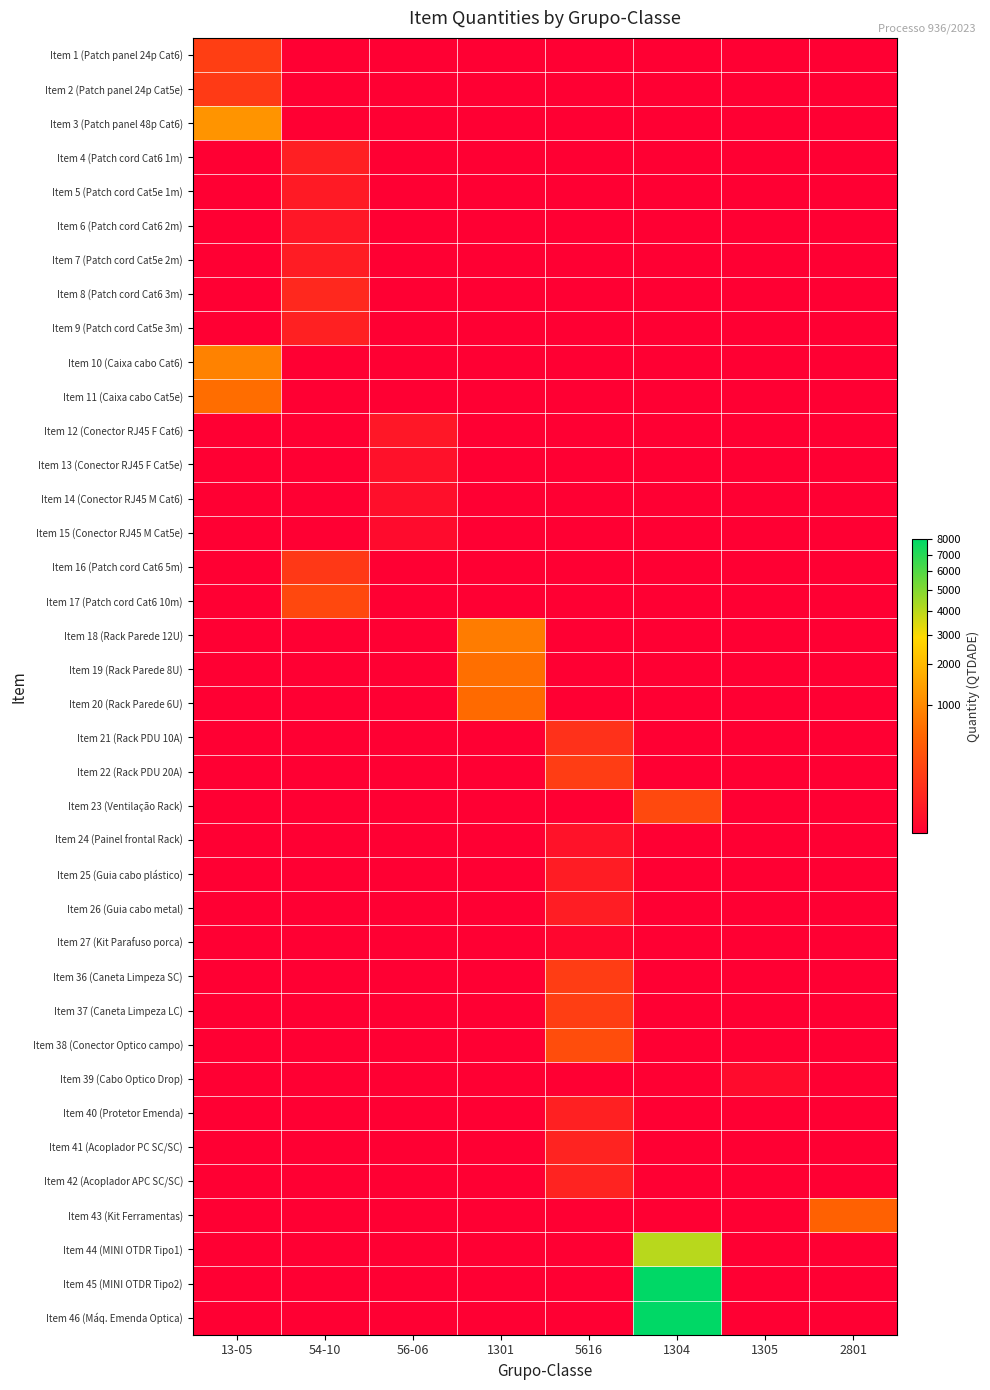

Reading right to left, extract all data points from this chart.

Item 1 (Patch panel 24p Cat6): 2801=0.0	1305=0.0	1304=0.0	5616=0.0	1301=0.0	56-06=0.0	54-10=0.0	13-05=154.0
Item 2 (Patch panel 24p Cat5e): 2801=0.0	1305=0.0	1304=0.0	5616=0.0	1301=0.0	56-06=0.0	54-10=0.0	13-05=130.2
Item 3 (Patch panel 48p Cat6): 2801=0.0	1305=0.0	1304=0.0	5616=0.0	1301=0.0	56-06=0.0	54-10=0.0	13-05=1200.0
Item 4 (Patch cord Cat6 1m): 2801=0.0	1305=0.0	1304=0.0	5616=0.0	1301=0.0	56-06=0.0	54-10=27.0	13-05=0.0
Item 5 (Patch cord Cat5e 1m): 2801=0.0	1305=0.0	1304=0.0	5616=0.0	1301=0.0	56-06=0.0	54-10=17.6	13-05=0.0
Item 6 (Patch cord Cat6 2m): 2801=0.0	1305=0.0	1304=0.0	5616=0.0	1301=0.0	56-06=0.0	54-10=14.0	13-05=0.0
Item 7 (Patch cord Cat5e 2m): 2801=0.0	1305=0.0	1304=0.0	5616=0.0	1301=0.0	56-06=0.0	54-10=22.0	13-05=0.0
Item 8 (Patch cord Cat6 3m): 2801=0.0	1305=0.0	1304=0.0	5616=0.0	1301=0.0	56-06=0.0	54-10=51.0	13-05=0.0
Item 9 (Patch cord Cat5e 3m): 2801=0.0	1305=0.0	1304=0.0	5616=0.0	1301=0.0	56-06=0.0	54-10=30.5	13-05=0.0
Item 10 (Caixa cabo Cat6): 2801=0.0	1305=0.0	1304=0.0	5616=0.0	1301=0.0	56-06=0.0	54-10=0.0	13-05=900.0
Item 11 (Caixa cabo Cat5e): 2801=0.0	1305=0.0	1304=0.0	5616=0.0	1301=0.0	56-06=0.0	54-10=0.0	13-05=602.0
Item 12 (Conector RJ45 F Cat6): 2801=0.0	1305=0.0	1304=0.0	5616=0.0	1301=0.0	56-06=13.0	54-10=0.0	13-05=0.0
Item 13 (Conector RJ45 F Cat5e): 2801=0.0	1305=0.0	1304=0.0	5616=0.0	1301=0.0	56-06=7.0	54-10=0.0	13-05=0.0
Item 14 (Conector RJ45 M Cat6): 2801=0.0	1305=0.0	1304=0.0	5616=0.0	1301=0.0	56-06=5.0	54-10=0.0	13-05=0.0
Item 15 (Conector RJ45 M Cat5e): 2801=0.0	1305=0.0	1304=0.0	5616=0.0	1301=0.0	56-06=2.2	54-10=0.0	13-05=0.0
Item 16 (Patch cord Cat6 5m): 2801=0.0	1305=0.0	1304=0.0	5616=0.0	1301=0.0	56-06=0.0	54-10=121.0	13-05=0.0
Item 17 (Patch cord Cat6 10m): 2801=0.0	1305=0.0	1304=0.0	5616=0.0	1301=0.0	56-06=0.0	54-10=220.0	13-05=0.0
Item 18 (Rack Parede 12U): 2801=0.0	1305=0.0	1304=0.0	5616=0.0	1301=801.7	56-06=0.0	54-10=0.0	13-05=0.0
Item 19 (Rack Parede 8U): 2801=0.0	1305=0.0	1304=0.0	5616=0.0	1301=632.9	56-06=0.0	54-10=0.0	13-05=0.0
Item 20 (Rack Parede 6U): 2801=0.0	1305=0.0	1304=0.0	5616=0.0	1301=564.9	56-06=0.0	54-10=0.0	13-05=0.0
Item 21 (Rack PDU 10A): 2801=0.0	1305=0.0	1304=0.0	5616=83.1	1301=0.0	56-06=0.0	54-10=0.0	13-05=0.0
Item 22 (Rack PDU 20A): 2801=0.0	1305=0.0	1304=0.0	5616=144.8	1301=0.0	56-06=0.0	54-10=0.0	13-05=0.0
Item 23 (Ventilação Rack): 2801=0.0	1305=0.0	1304=226.8	5616=0.0	1301=0.0	56-06=0.0	54-10=0.0	13-05=0.0
Item 24 (Painel frontal Rack): 2801=0.0	1305=0.0	1304=0.0	5616=7.4	1301=0.0	56-06=0.0	54-10=0.0	13-05=0.0
Item 25 (Guia cabo plástico): 2801=0.0	1305=0.0	1304=0.0	5616=22.2	1301=0.0	56-06=0.0	54-10=0.0	13-05=0.0
Item 26 (Guia cabo metal): 2801=0.0	1305=0.0	1304=0.0	5616=24.3	1301=0.0	56-06=0.0	54-10=0.0	13-05=0.0
Item 27 (Kit Parafuso porca): 2801=0.0	1305=0.0	1304=0.0	5616=0.7	1301=0.0	56-06=0.0	54-10=0.0	13-05=0.0
Item 36 (Caneta Limpeza SC): 2801=0.0	1305=0.0	1304=0.0	5616=142.0	1301=0.0	56-06=0.0	54-10=0.0	13-05=0.0
Item 37 (Caneta Limpeza LC): 2801=0.0	1305=0.0	1304=0.0	5616=153.0	1301=0.0	56-06=0.0	54-10=0.0	13-05=0.0
Item 38 (Conector Optico campo): 2801=0.0	1305=0.0	1304=0.0	5616=260.0	1301=0.0	56-06=0.0	54-10=0.0	13-05=0.0
Item 39 (Cabo Optico Drop): 2801=0.0	1305=2.5	1304=0.0	5616=0.0	1301=0.0	56-06=0.0	54-10=0.0	13-05=0.0
Item 40 (Protetor Emenda): 2801=0.0	1305=0.0	1304=0.0	5616=29.0	1301=0.0	56-06=0.0	54-10=0.0	13-05=0.0
Item 41 (Acoplador PC SC/SC): 2801=0.0	1305=0.0	1304=0.0	5616=37.0	1301=0.0	56-06=0.0	54-10=0.0	13-05=0.0
Item 42 (Acoplador APC SC/SC): 2801=0.0	1305=0.0	1304=0.0	5616=37.0	1301=0.0	56-06=0.0	54-10=0.0	13-05=0.0
Item 43 (Kit Ferramentas): 2801=451.5	1305=0.0	1304=0.0	5616=0.0	1301=0.0	56-06=0.0	54-10=0.0	13-05=0.0
Item 44 (MINI OTDR Tipo1): 2801=0.0	1305=0.0	1304=4000.0	5616=0.0	1301=0.0	56-06=0.0	54-10=0.0	13-05=0.0
Item 45 (MINI OTDR Tipo2): 2801=0.0	1305=0.0	1304=8000.0	5616=0.0	1301=0.0	56-06=0.0	54-10=0.0	13-05=0.0
Item 46 (Máq. Emenda Optica): 2801=0.0	1305=0.0	1304=8000.0	5616=0.0	1301=0.0	56-06=0.0	54-10=0.0	13-05=0.0